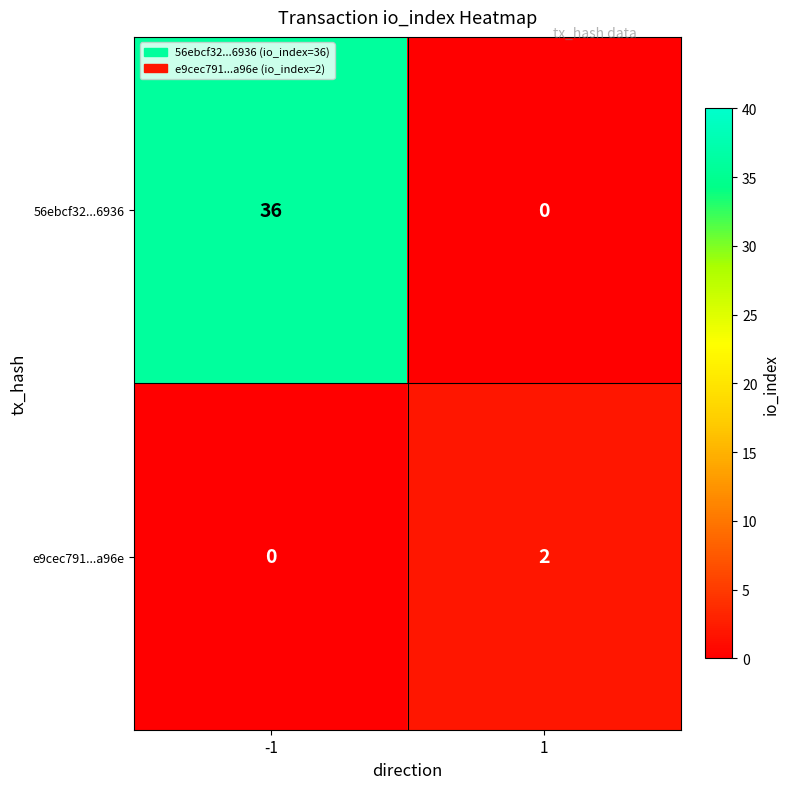

What is the sum of all 56ebcf32...6936 values?

36